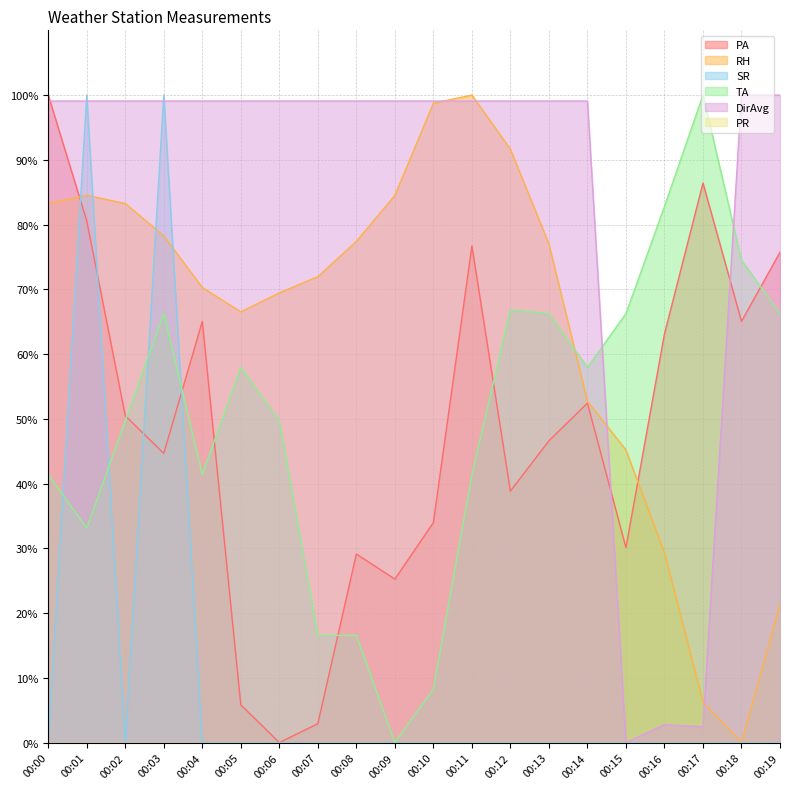

How many values in the RH series exceed 76?

10